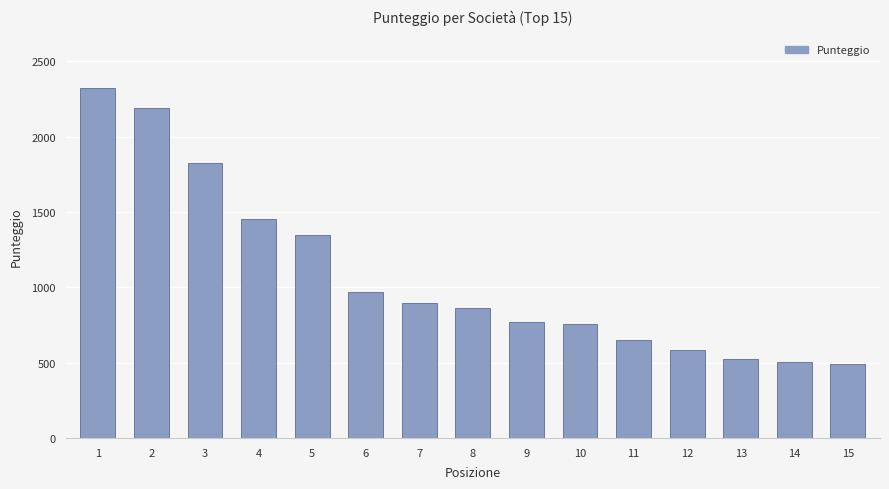

What is the value of the 15th bar from the left?

490